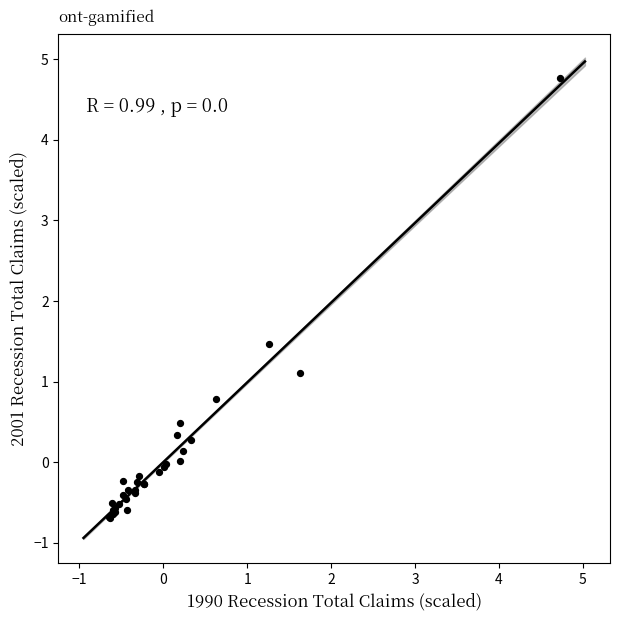

What Y value in the scatter plot is closest to 2?

1.5